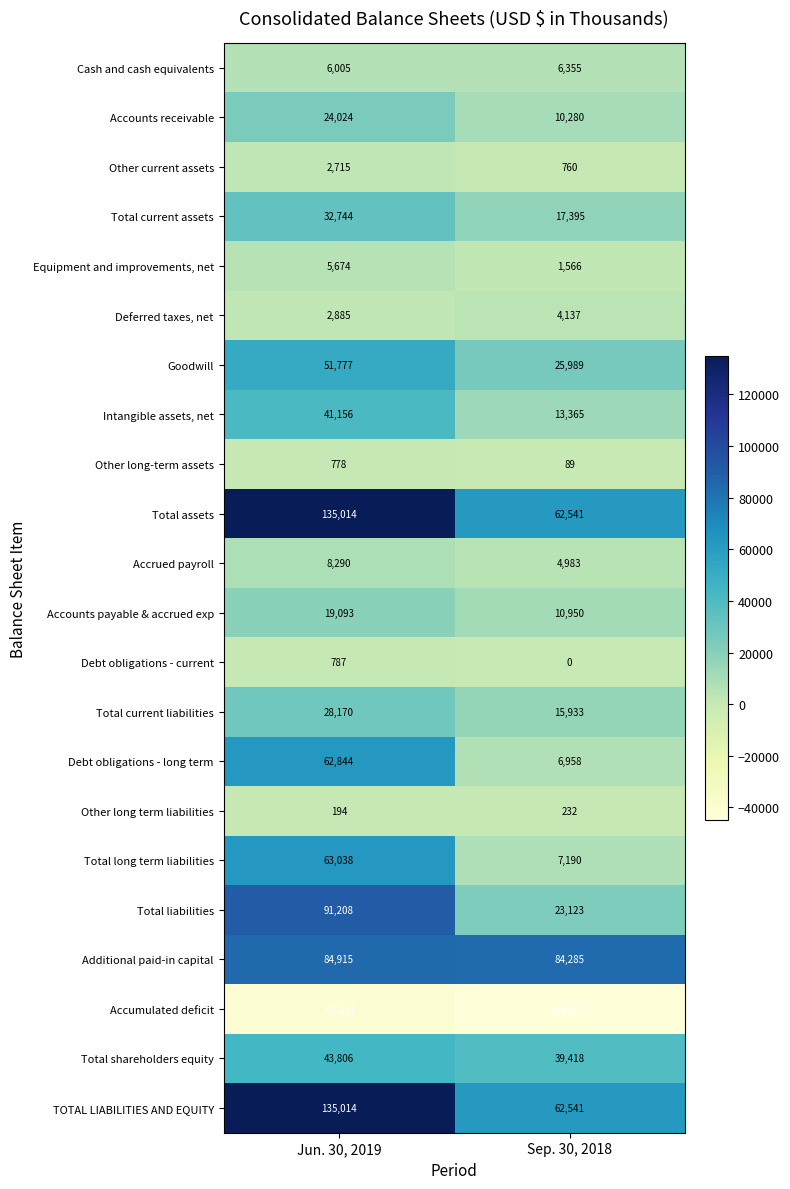

What is the approximate value of Additional paid-in capital at Jun. 30, 2019, to the nearest 50?

84900